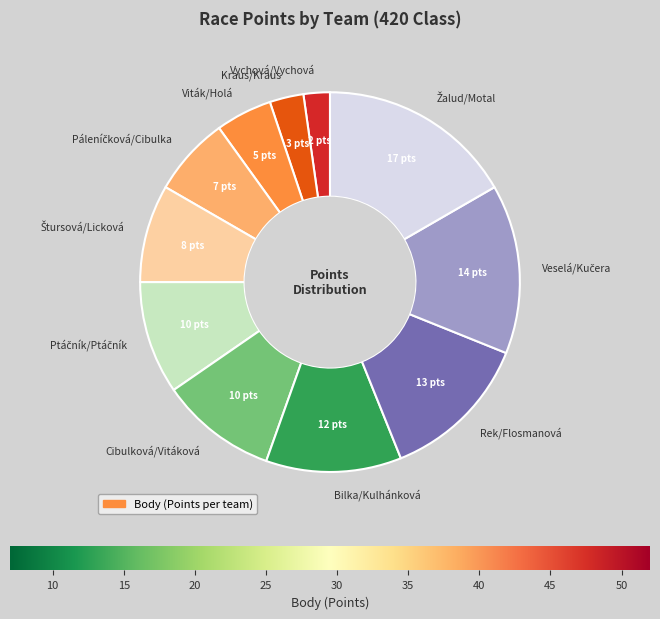

Is Viták/Holá the majority of the pie?

No